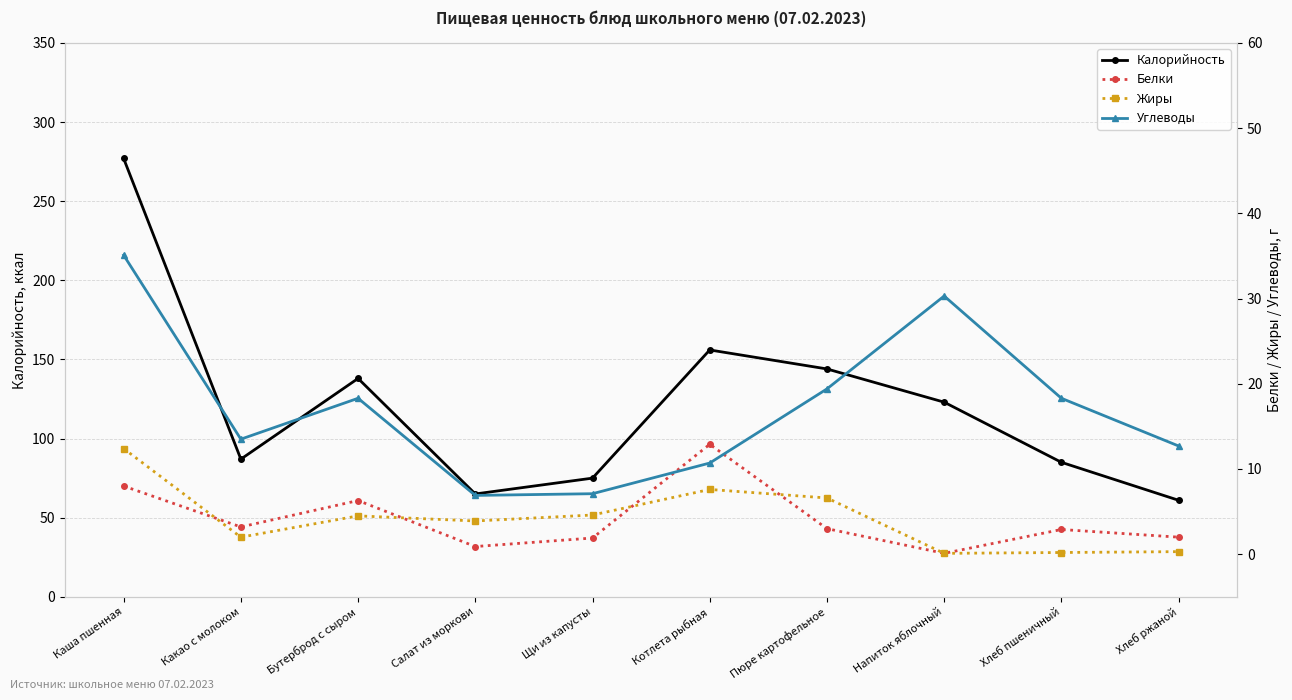

What is the average value of the Белки series?

4.1